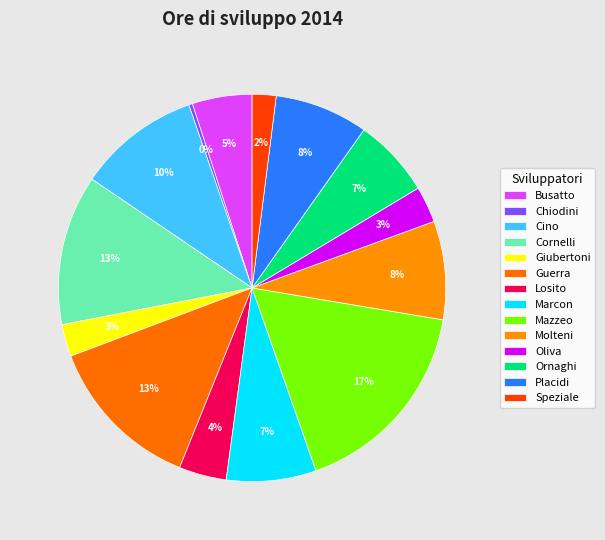

Which has a higher value, Cino or Marcon?

Cino